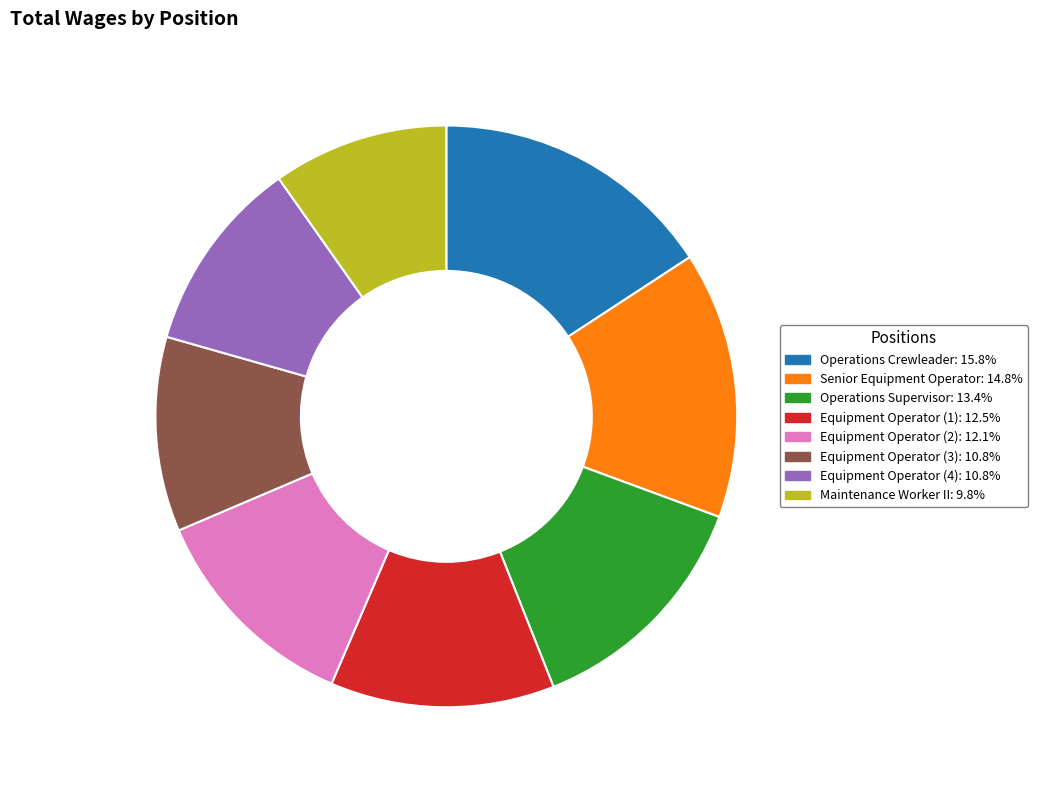

How many segments does this pie chart have?

8